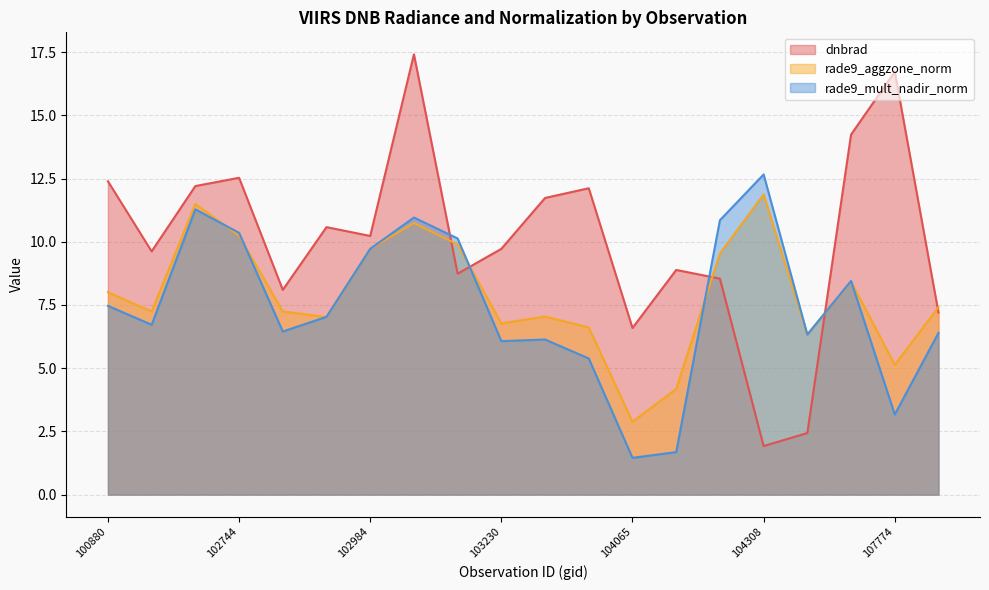

What is the value of the rade9_mult_nadir_norm point at the 13th from the left?

1.5